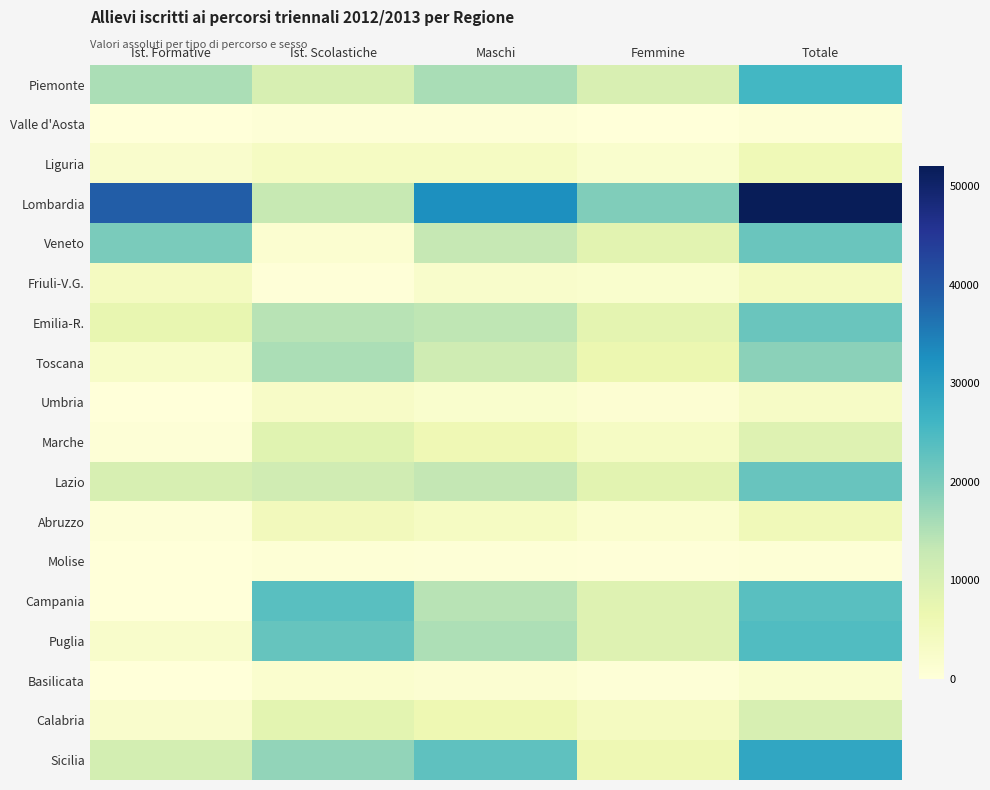

How many distinct data groups are displayed?

18